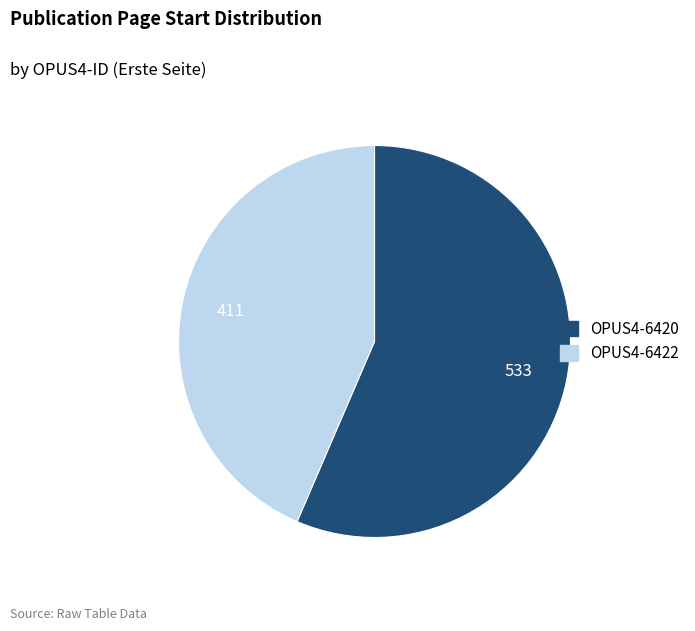

How many slices are in this pie chart?

2